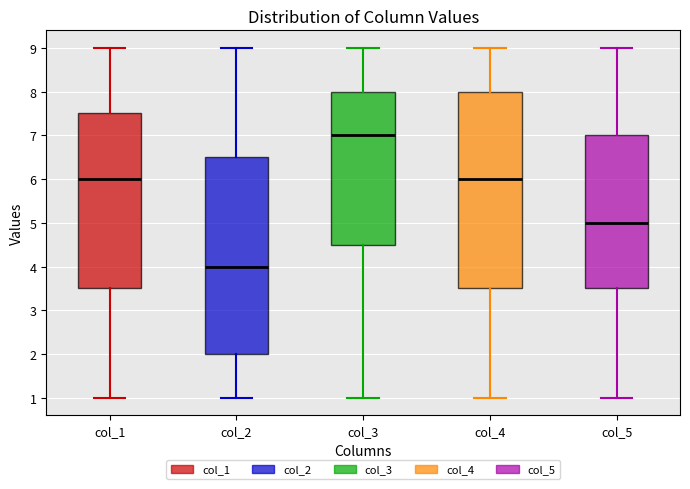

Where does the upper whisker of the box for col_1 end on the y-axis? The values are not printed on the chart, so give them approximately, as read against the axis.

9.0